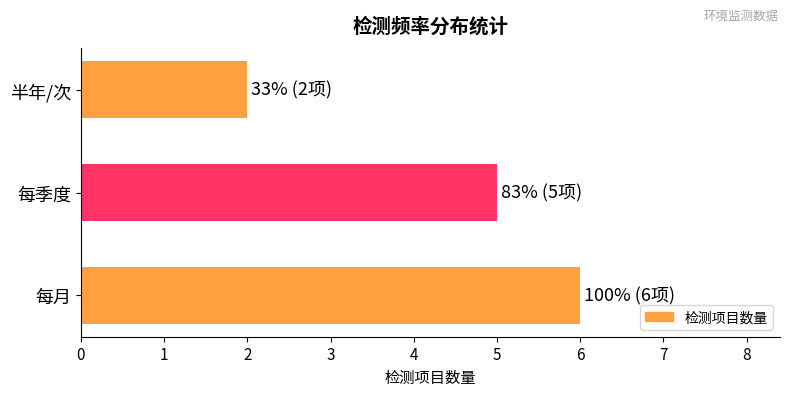

Does the chart contain any negative values?

No